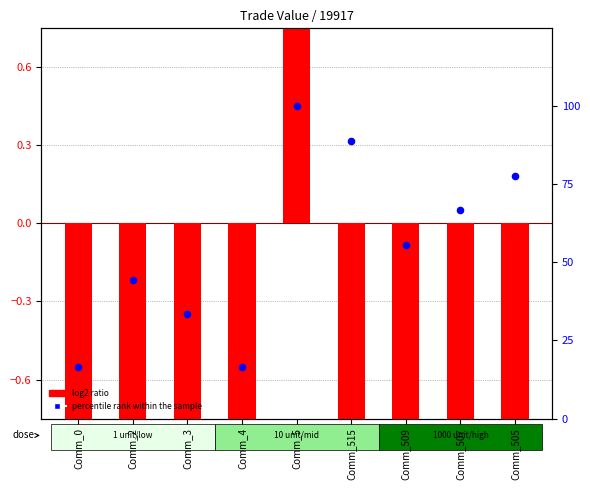

Which series has the largest total across all categories?

percentile rank within the sample